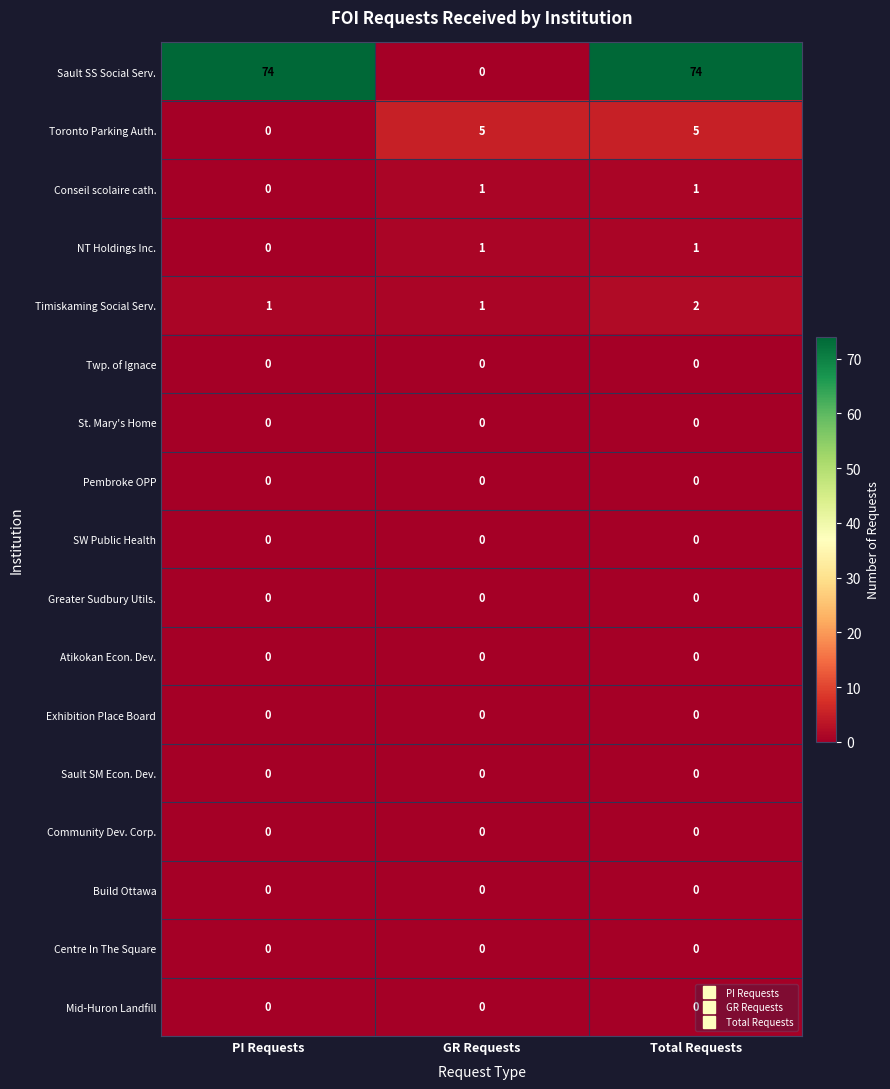

Which series has the largest total across all categories?

Sault SS Social Serv.